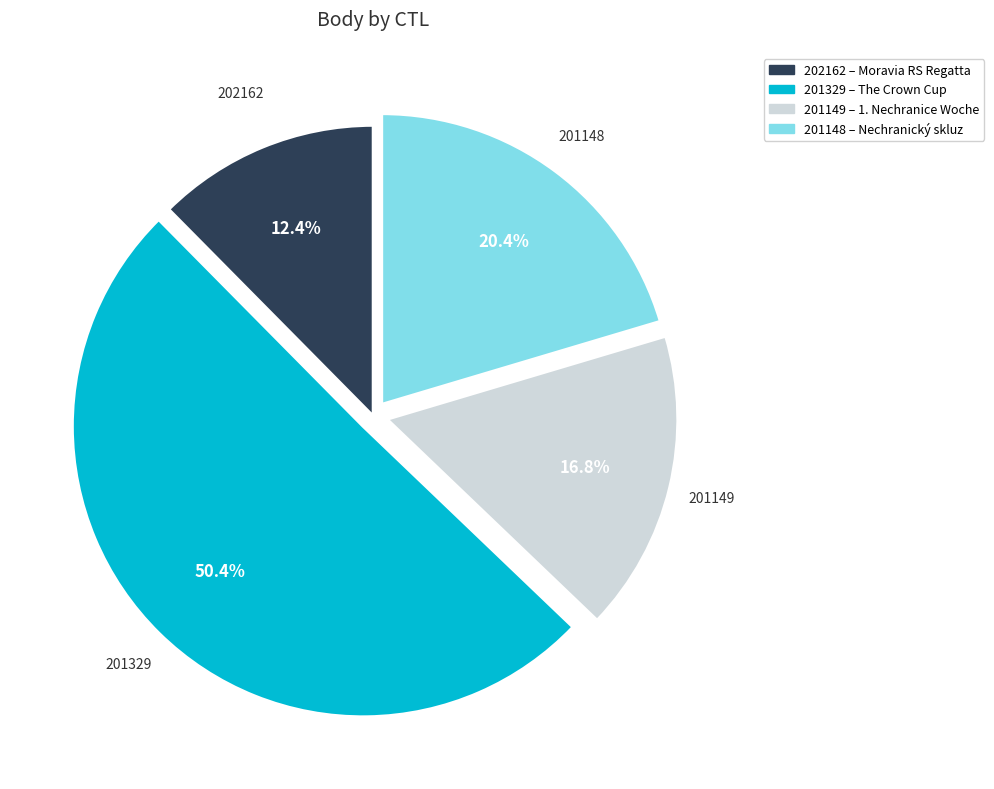

Which slice represents more than half of the pie?

201329